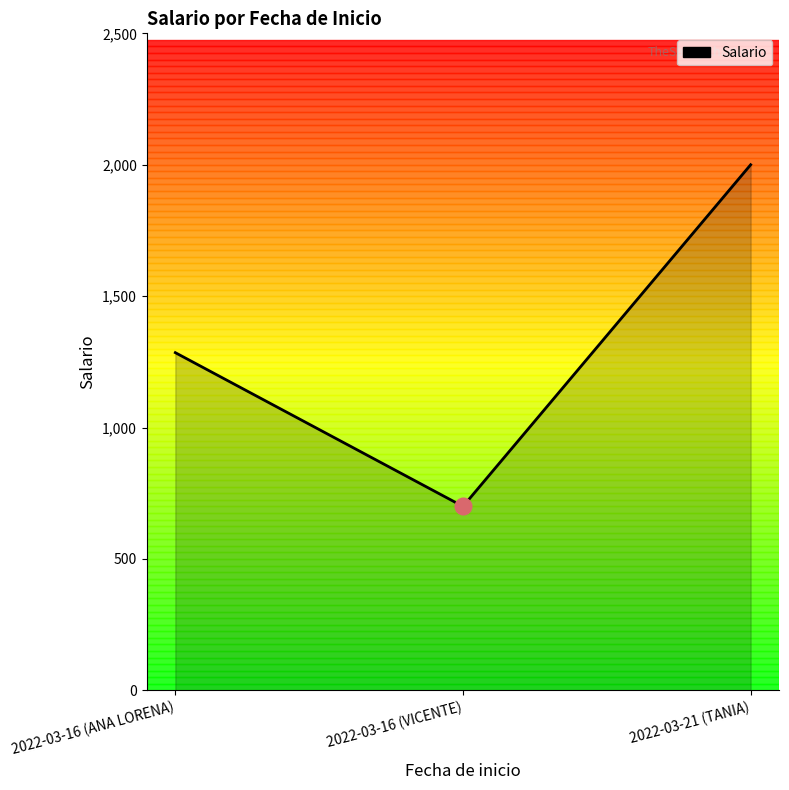

Reading left to right, what are all the values shown in this chart?

2022-03-16 (ANA LORENA)=1285	2022-03-16 (VICENTE)=700	2022-03-21 (TANIA)=2000